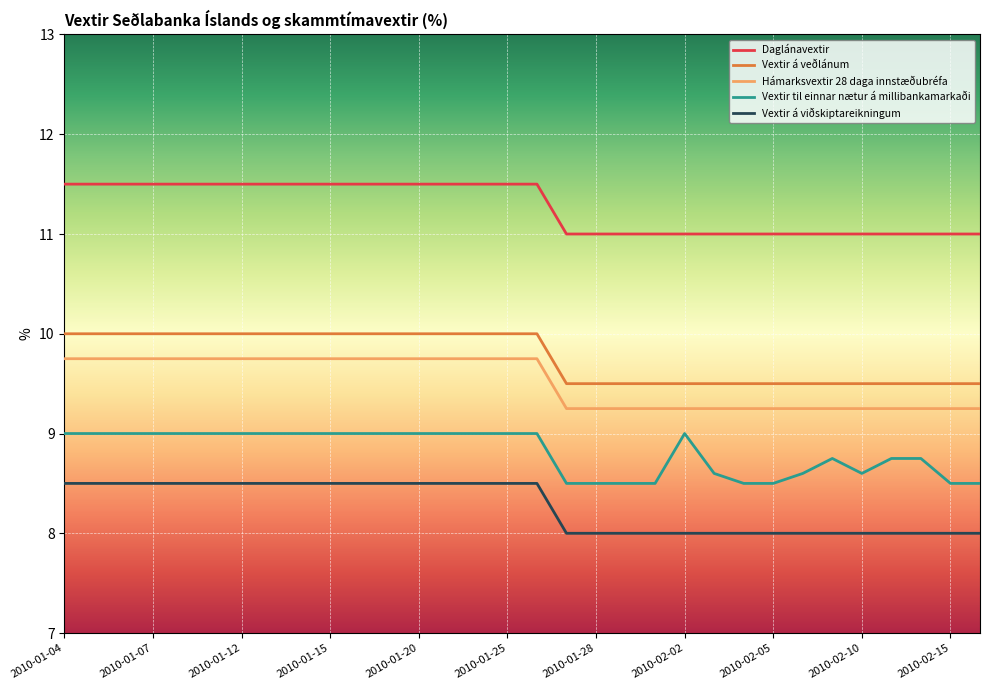

What is the minimum value shown in the chart?

8.0